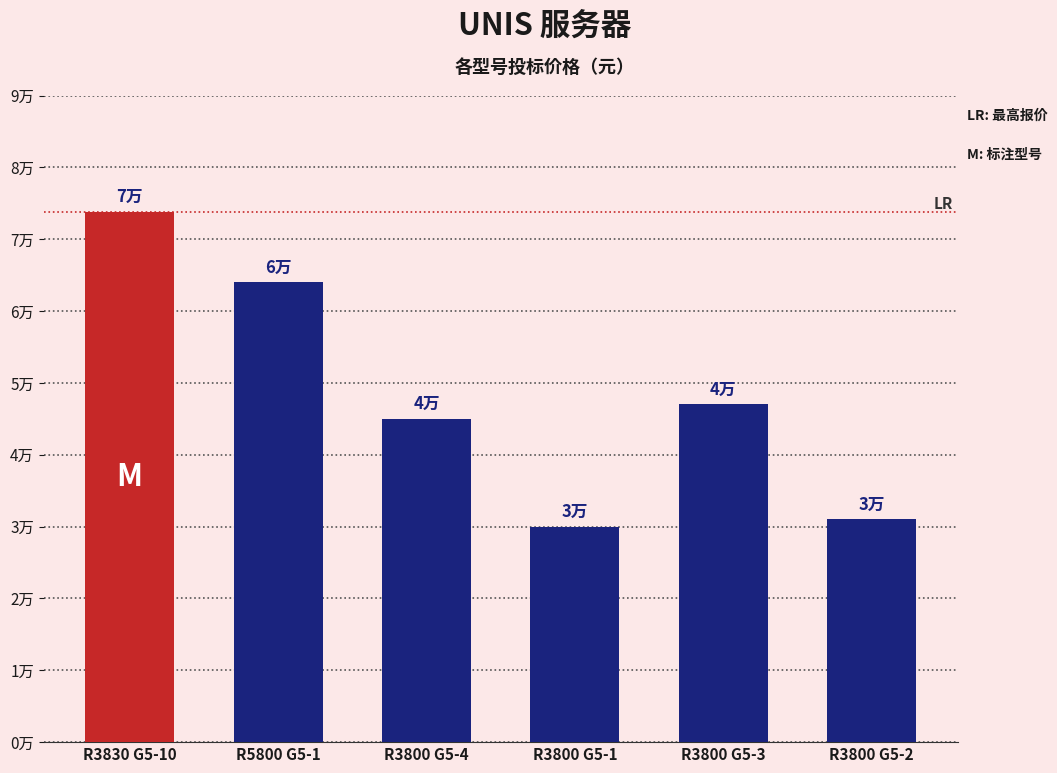

List the labels in order of value, largest first.

R3830 G5-10, R5800 G5-1, R3800 G5-3, R3800 G5-4, R3800 G5-2, R3800 G5-1